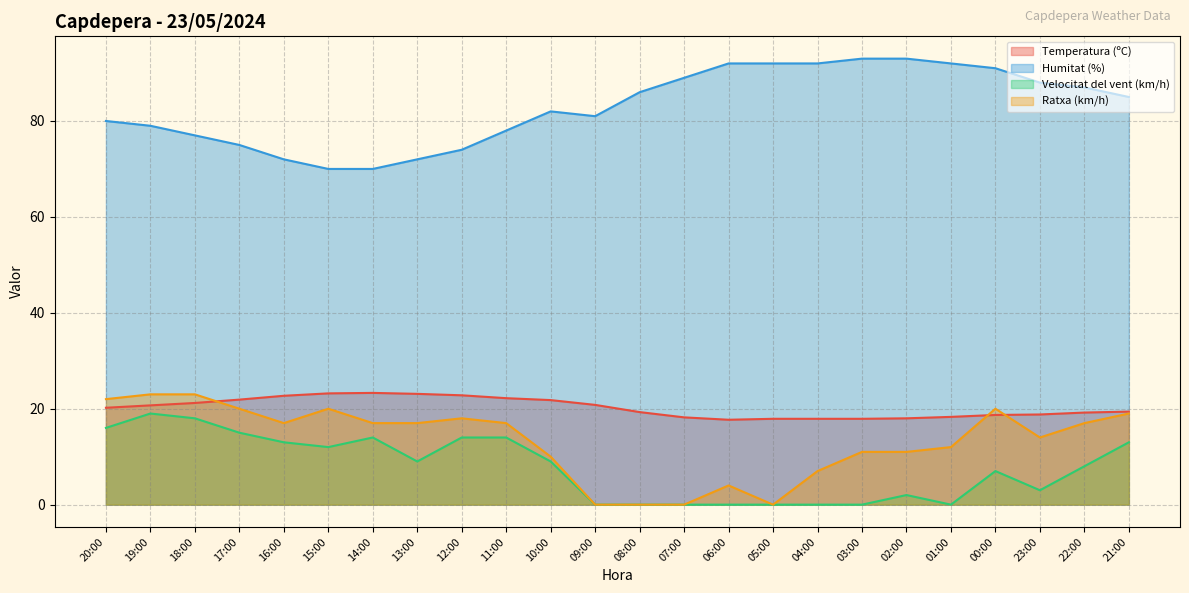

At which label does Ratxa (km/h) first exceed 17?

20:00